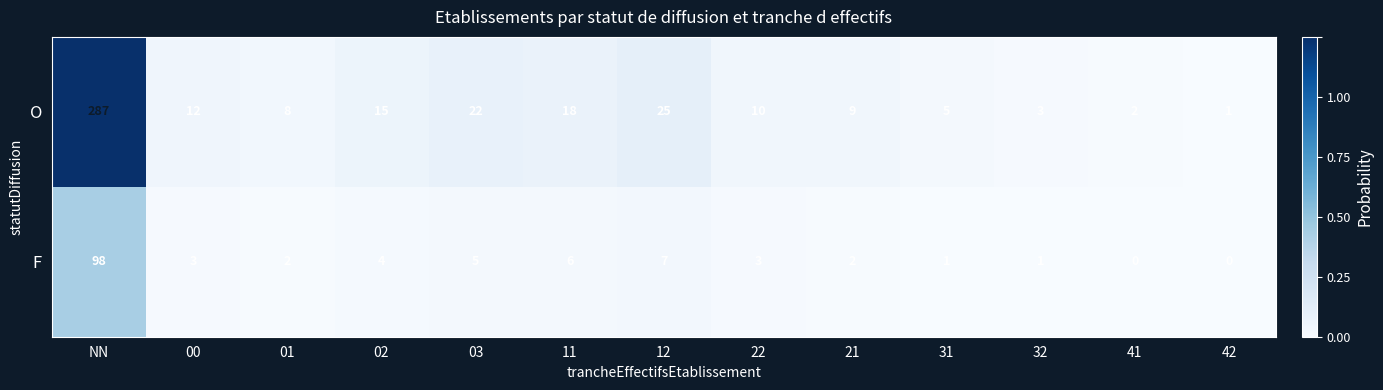

Reading left to right, list all the values displayed in this chart.

O: NN=287	00=12	01=8	02=15	03=22	11=18	12=25	22=10	21=9	31=5	32=3	41=2	42=1
F: NN=98	00=3	01=2	02=4	03=5	11=6	12=7	22=3	21=2	31=1	32=1	41=0	42=0